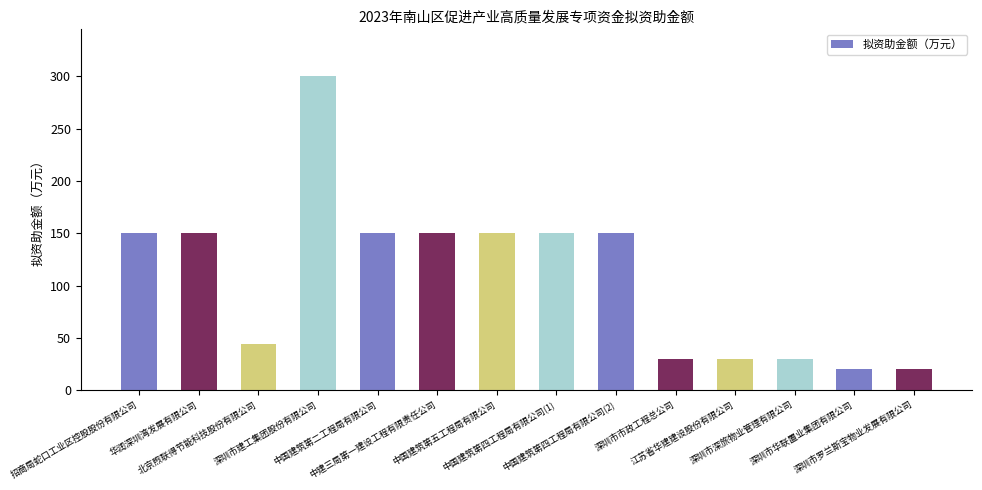

What is the difference between the second highest and second lowest values?

130.0